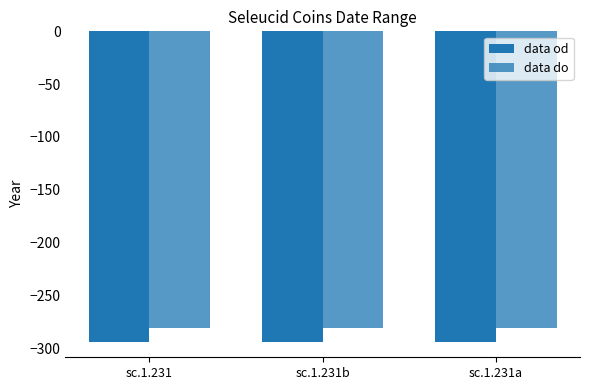

Does the chart contain stacked bars?

No